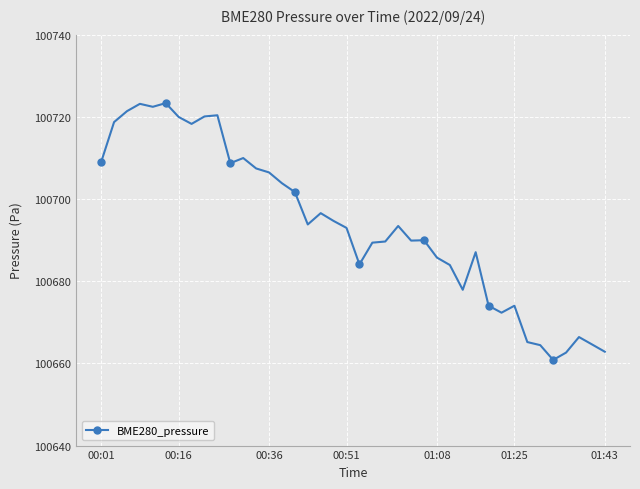

What is the difference between the second highest and second lowest values?

60.5